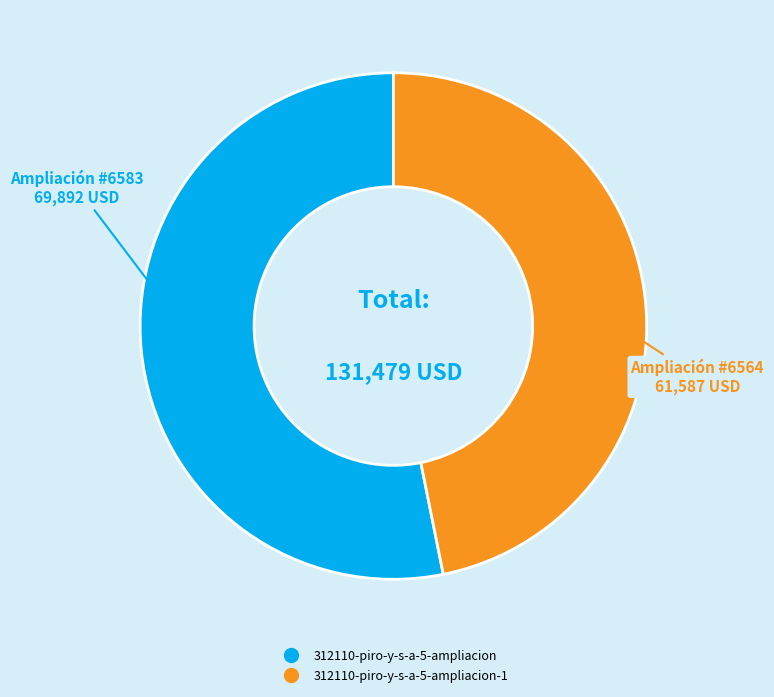

Does any single category account for the majority?

Yes